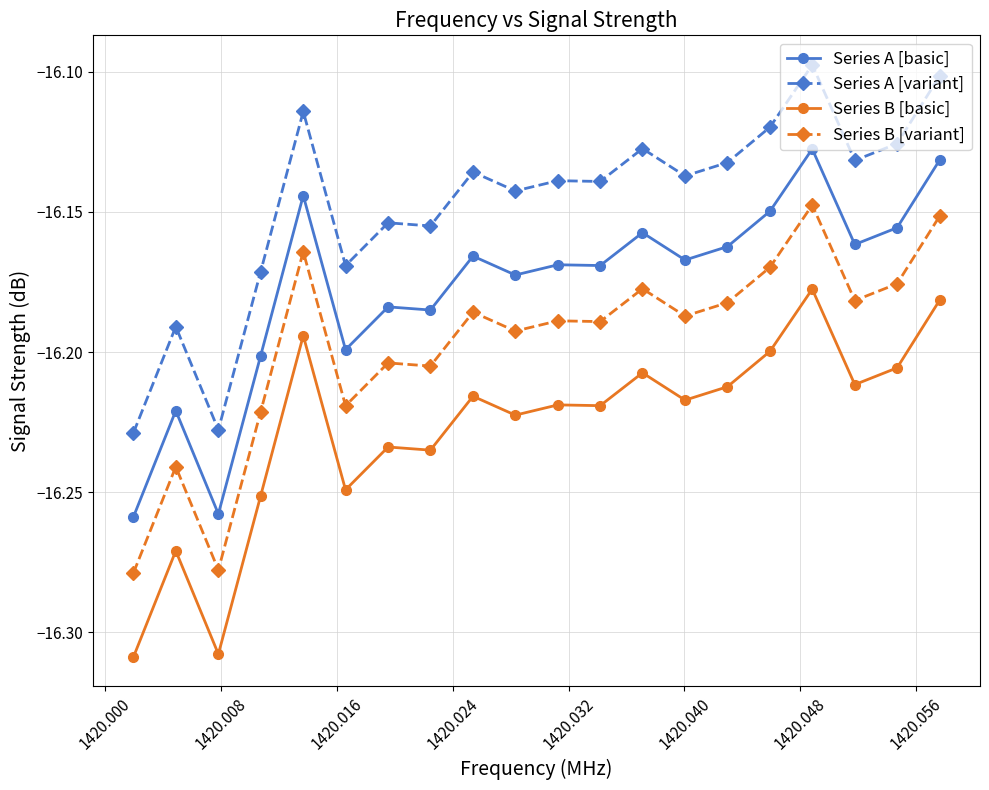

Which series has the largest total across all categories?

Series A [variant]